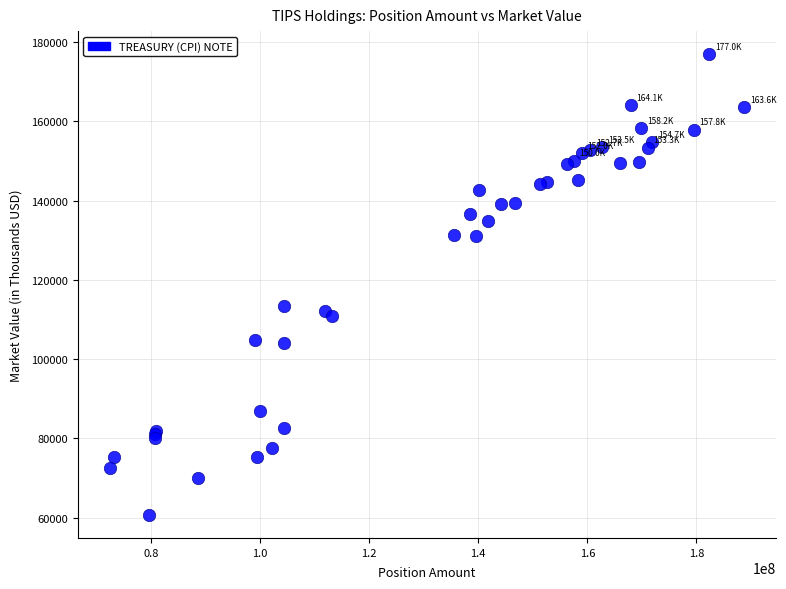

What Y value in the scatter plot is closest to 118835?

113511